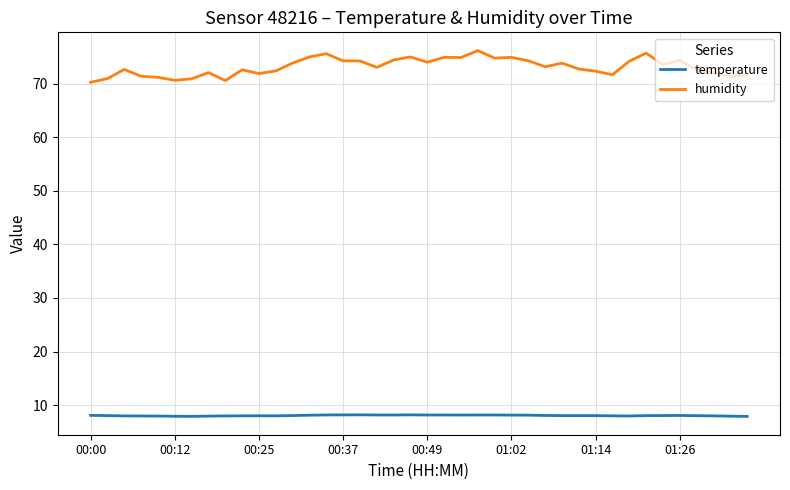

Rank the series by their average value, from highest to lowest.

humidity, temperature